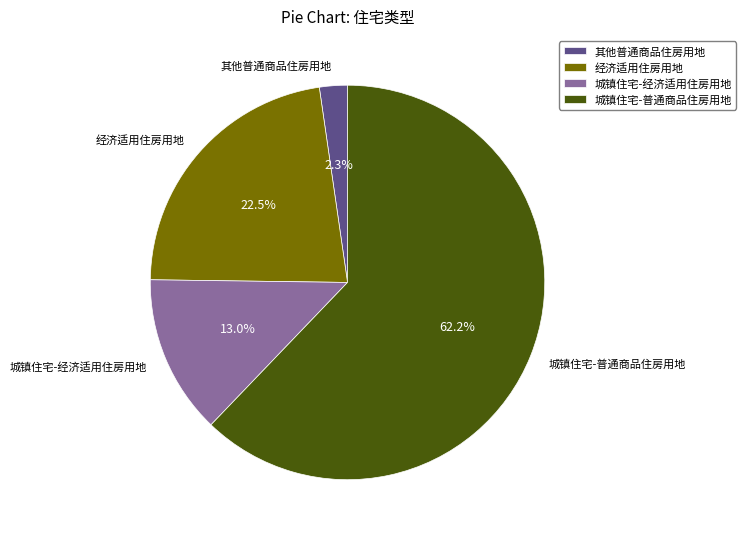

Is it true that 其他普通商品住房用地 is 12% of the pie?

False